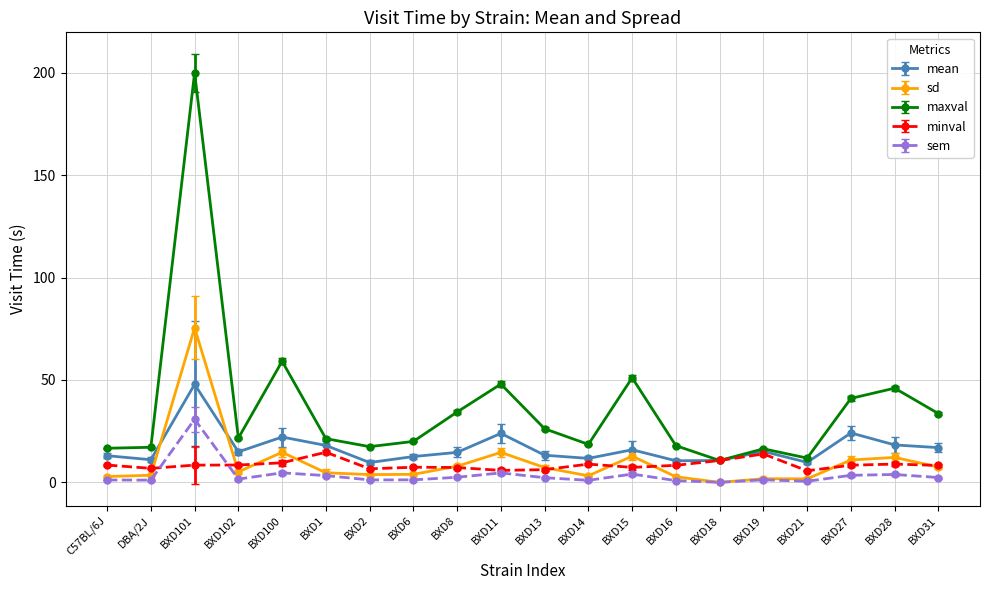

True or false: sem and mean cross at least once.

False